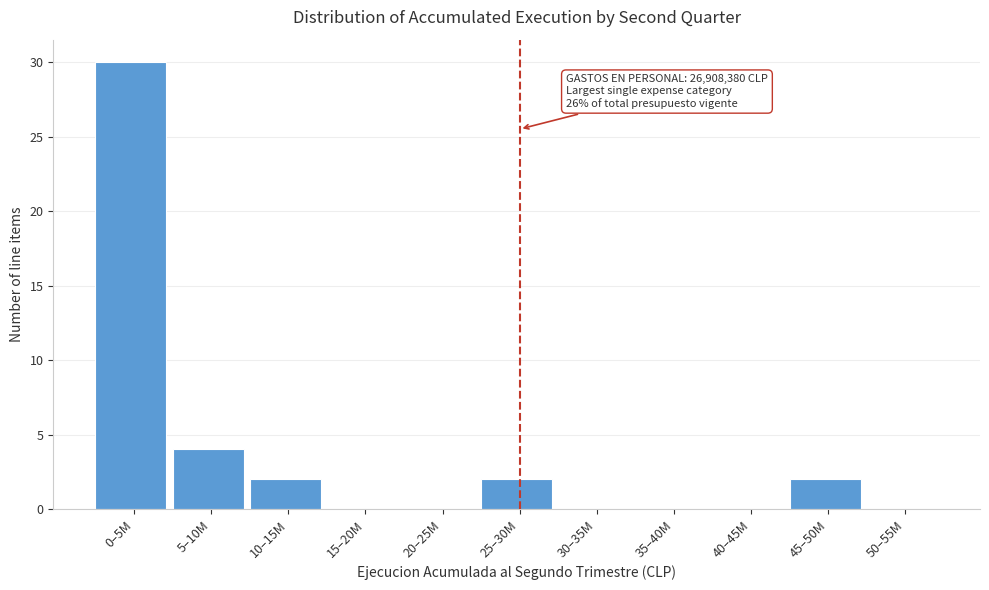

Reading right to left, list all the values displayed in this chart.

50–55M=0	45–50M=2	40–45M=0	35–40M=0	30–35M=0	25–30M=2	20–25M=0	15–20M=0	10–15M=2	5–10M=4	0–5M=30